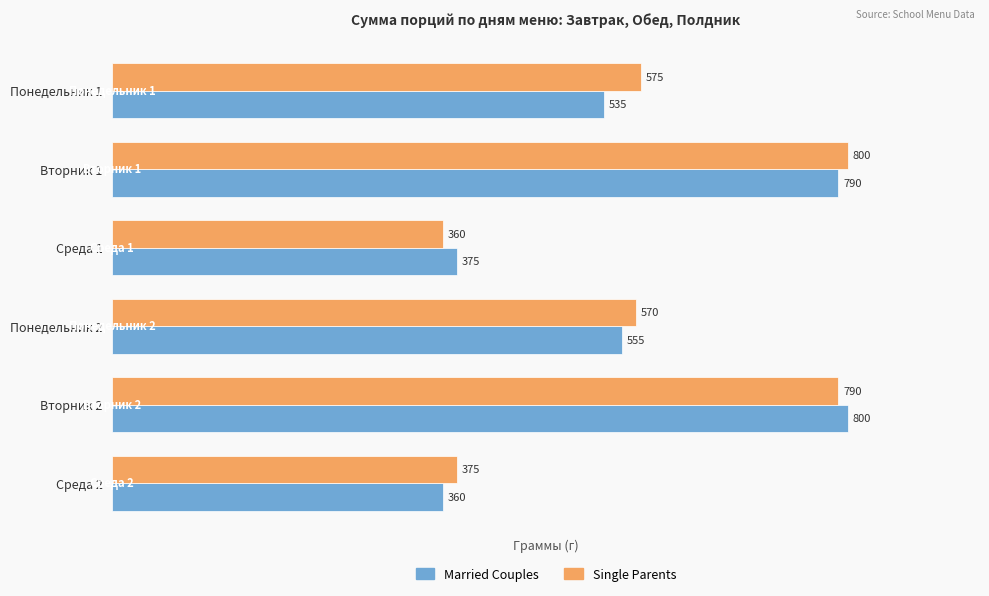

What is the total value across all series at Вторник 2?

1590